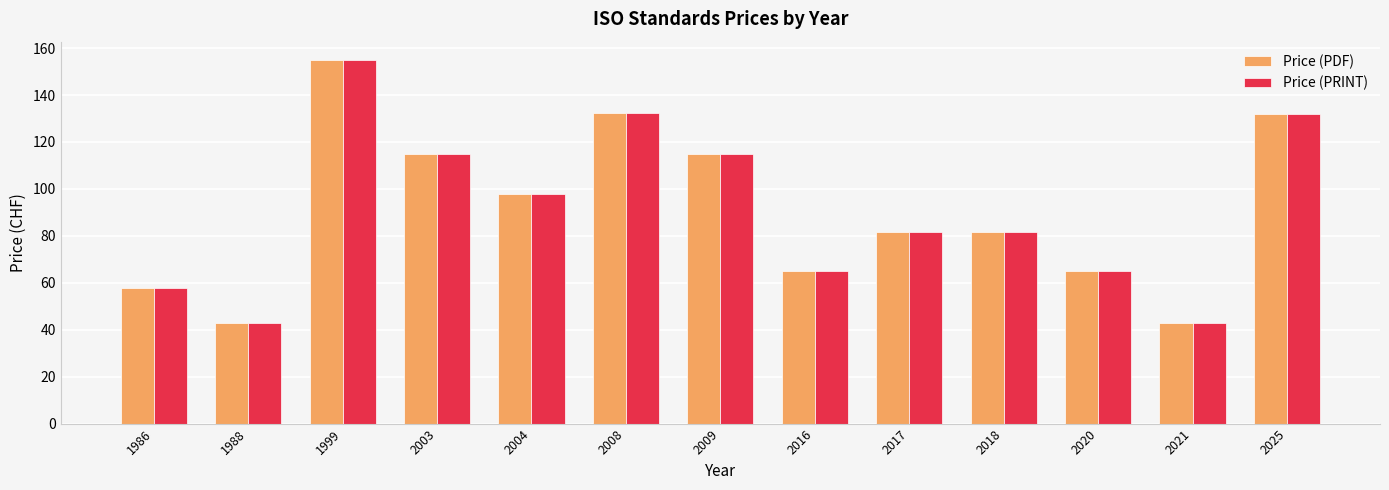

At which category is the sum across all series the highest?

1999